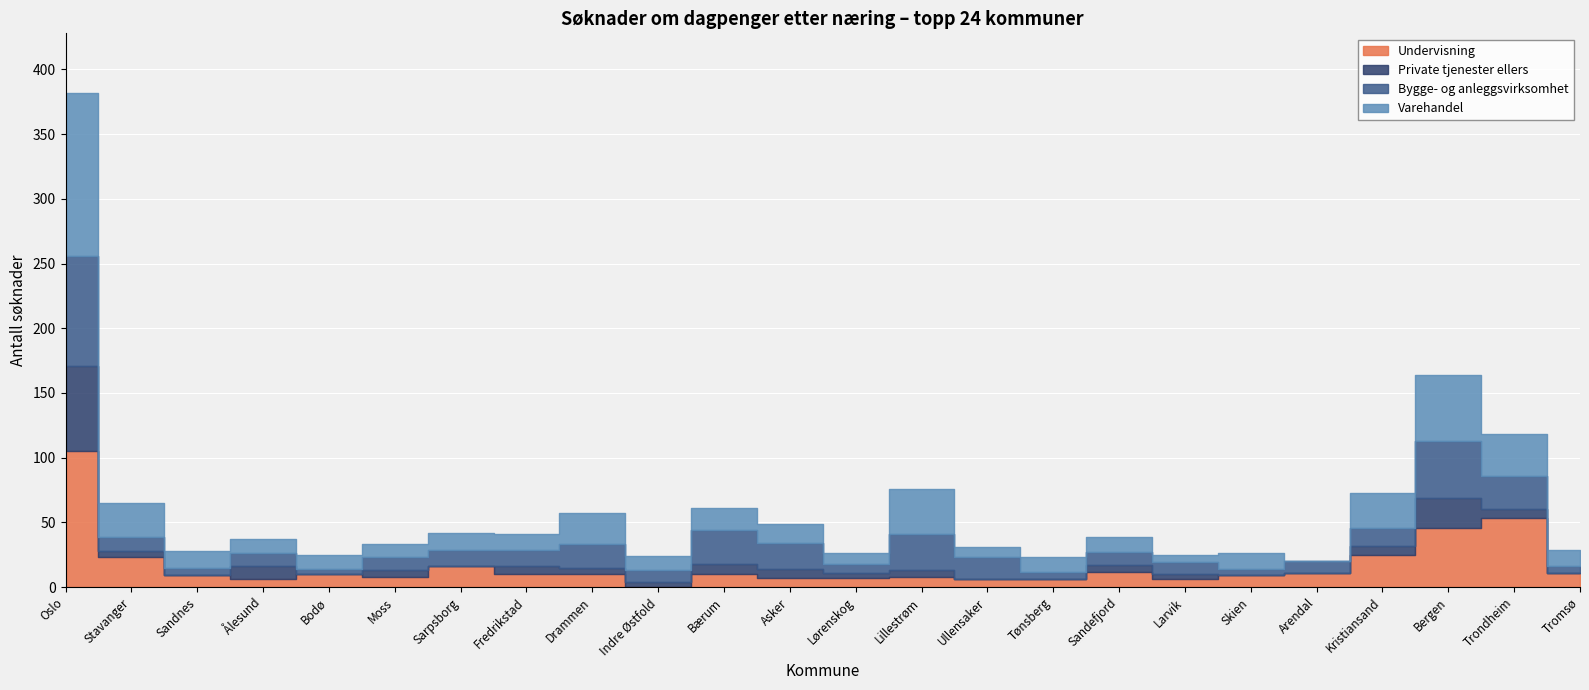

True or false: Undervisning has a value of 6 at Ullensaker.

True